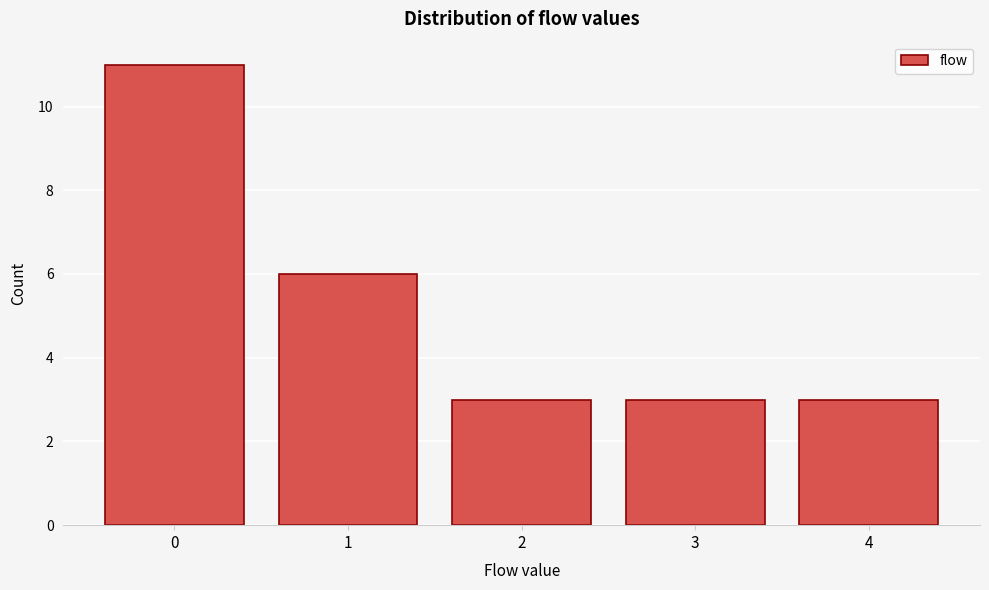

Reading left to right, transcribe all the data shown in this chart.

0=11	1=6	2=3	3=3	4=3